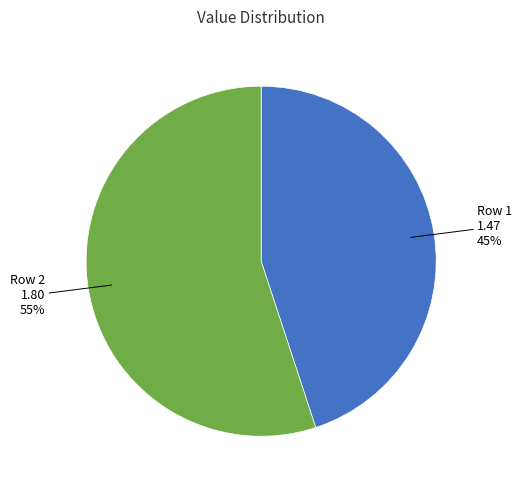

To the nearest percent, what is the difference between the largest and smallest slice percentages?

10%